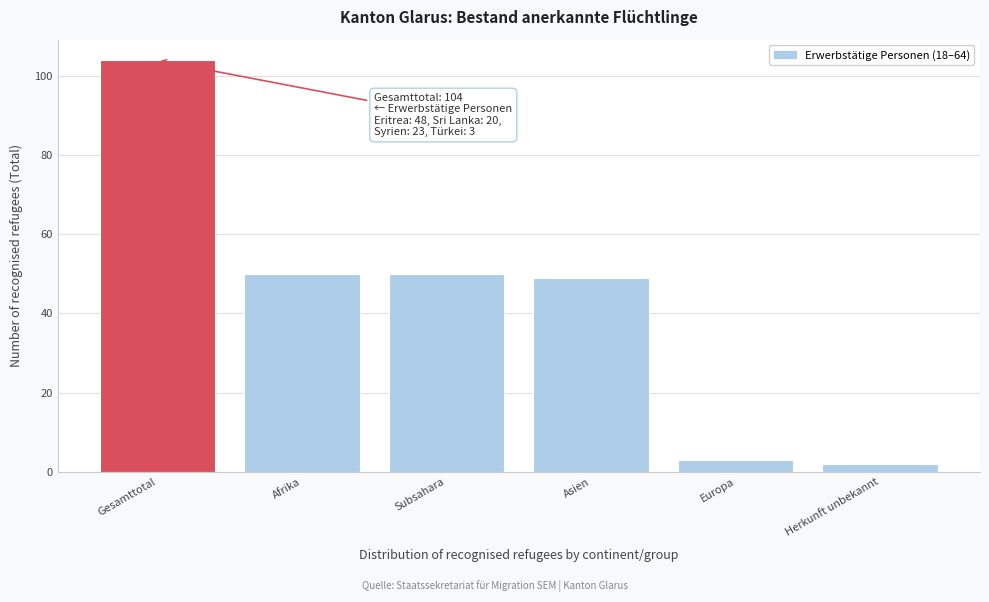

Reading left to right, what are all the values shown in this chart?

Gesamttotal=104	Afrika=50	Subsahara=50	Asien=49	Europa=3	Herkunft unbekannt=2